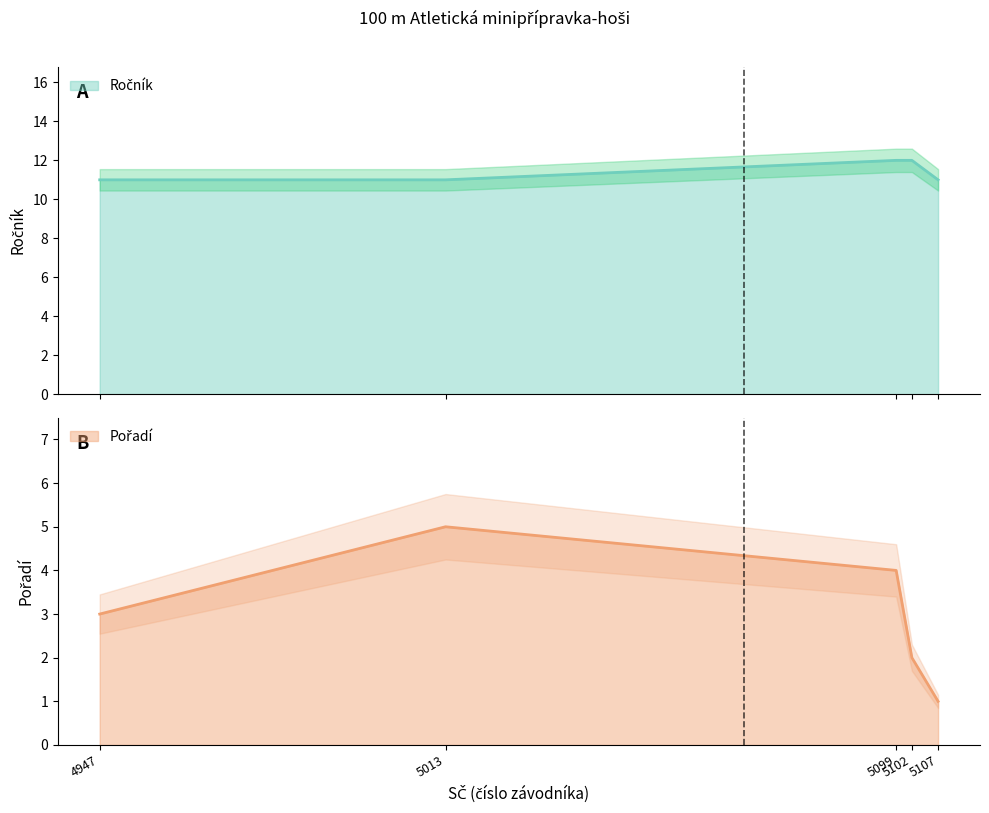

True or false: Pořadí and Ročník cross at least once.

False